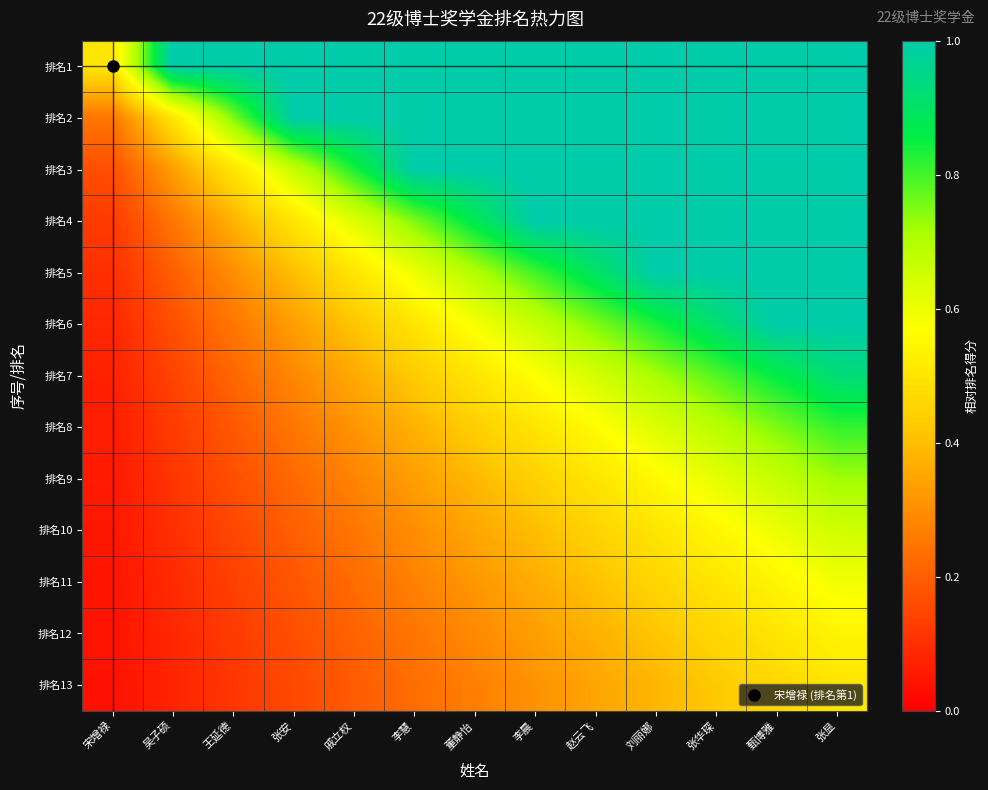

Reading left to right, extract all data points from this chart.

排名1: 宋增禄=0.5	吴子硕=1.0	王延德=1.0	张安=1.0	戚立权=1.0	李慧=1.0	董静怡=1.0	李晨=1.0	赵云飞=1.0	刘丽娜=1.0	张华琛=1.0	甄博雅=1.0	张显=1.0
排名2: 宋增禄=0.2	吴子硕=0.5	王延德=0.8	张安=1.0	戚立权=1.0	李慧=1.0	董静怡=1.0	李晨=1.0	赵云飞=1.0	刘丽娜=1.0	张华琛=1.0	甄博雅=1.0	张显=1.0
排名3: 宋增禄=0.2	吴子硕=0.3	王延德=0.5	张安=0.7	戚立权=0.8	李慧=1.0	董静怡=1.0	李晨=1.0	赵云飞=1.0	刘丽娜=1.0	张华琛=1.0	甄博雅=1.0	张显=1.0
排名4: 宋增禄=0.1	吴子硕=0.2	王延德=0.4	张安=0.5	戚立权=0.6	李慧=0.8	董静怡=0.9	李晨=1.0	赵云飞=1.0	刘丽娜=1.0	张华琛=1.0	甄博雅=1.0	张显=1.0
排名5: 宋增禄=0.1	吴子硕=0.2	王延德=0.3	张安=0.4	戚立权=0.5	李慧=0.6	董静怡=0.7	李晨=0.8	赵云飞=0.9	刘丽娜=1.0	张华琛=1.0	甄博雅=1.0	张显=1.0
排名6: 宋增禄=0.1	吴子硕=0.2	王延德=0.2	张安=0.3	戚立权=0.4	李慧=0.5	董静怡=0.6	李晨=0.7	赵云飞=0.8	刘丽娜=0.8	张华琛=0.9	甄博雅=1.0	张显=1.0
排名7: 宋增禄=0.1	吴子硕=0.1	王延德=0.2	张安=0.3	戚立权=0.4	李慧=0.4	董静怡=0.5	李晨=0.6	赵云飞=0.6	刘丽娜=0.7	张华琛=0.8	甄博雅=0.9	张显=0.9
排名8: 宋增禄=0.1	吴子硕=0.1	王延德=0.2	张安=0.2	戚立权=0.3	李慧=0.4	董静怡=0.4	李晨=0.5	赵云飞=0.6	刘丽娜=0.6	张华琛=0.7	甄博雅=0.8	张显=0.8
排名9: 宋增禄=0.1	吴子硕=0.1	王延德=0.2	张安=0.2	戚立权=0.3	李慧=0.3	董静怡=0.4	李晨=0.4	赵云飞=0.5	刘丽娜=0.6	张华琛=0.6	甄博雅=0.7	张显=0.7
排名10: 宋增禄=0.1	吴子硕=0.1	王延德=0.1	张安=0.2	戚立权=0.2	李慧=0.3	董静怡=0.3	李晨=0.4	赵云飞=0.5	刘丽娜=0.5	张华琛=0.6	甄博雅=0.6	张显=0.7
排名11: 宋增禄=0.0	吴子硕=0.1	王延德=0.1	张安=0.2	戚立权=0.2	李慧=0.3	董静怡=0.3	李晨=0.4	赵云飞=0.4	刘丽娜=0.5	张华琛=0.5	甄博雅=0.5	张显=0.6
排名12: 宋增禄=0.0	吴子硕=0.1	王延德=0.1	张安=0.2	戚立权=0.2	李慧=0.2	董静怡=0.3	李晨=0.3	赵云飞=0.4	刘丽娜=0.4	张华琛=0.5	甄博雅=0.5	张显=0.5
排名13: 宋增禄=0.0	吴子硕=0.1	王延德=0.1	张安=0.2	戚立权=0.2	李慧=0.2	董静怡=0.3	李晨=0.3	赵云飞=0.3	刘丽娜=0.4	张华琛=0.4	甄博雅=0.5	张显=0.5